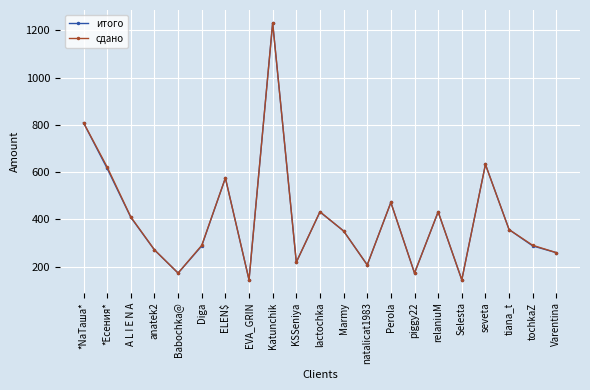

What is the total value across all series at Varentina?

517.8